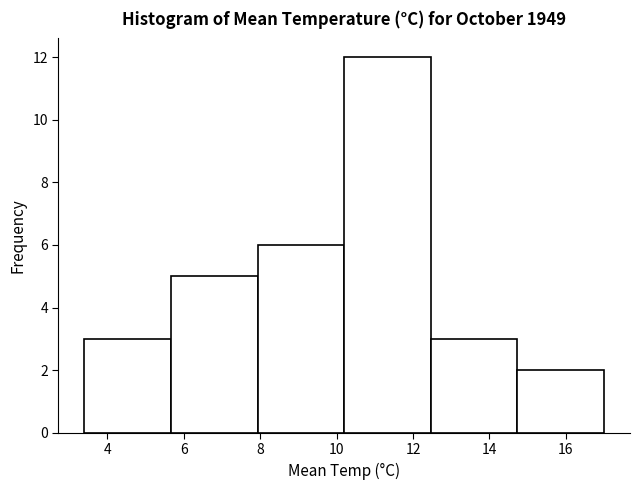

Which range on the x-axis has the tallest bar?

10.2 to 12.4